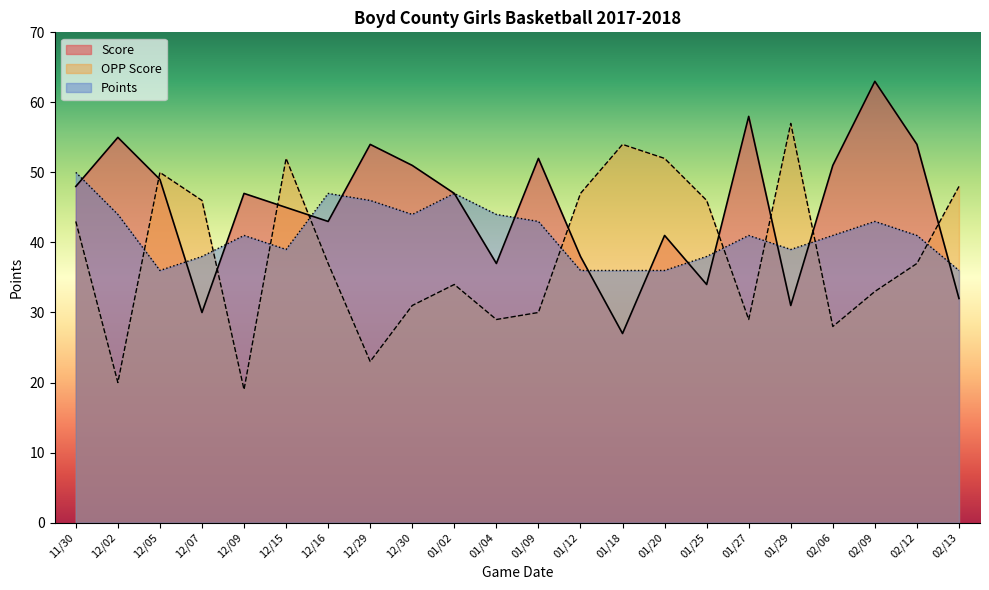

Is the value of OPP Score at 12/15 greater than the value of Score at 12/09?

Yes